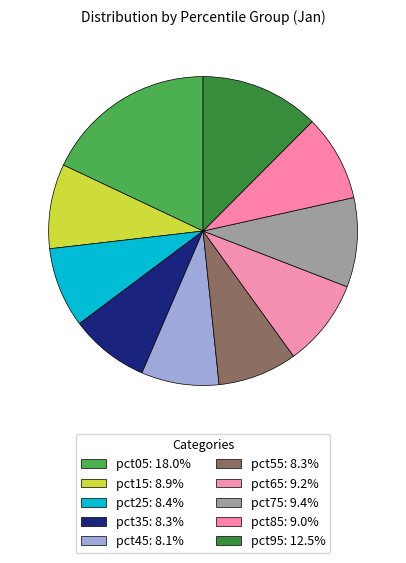

Count the number of slices in the pie.

10